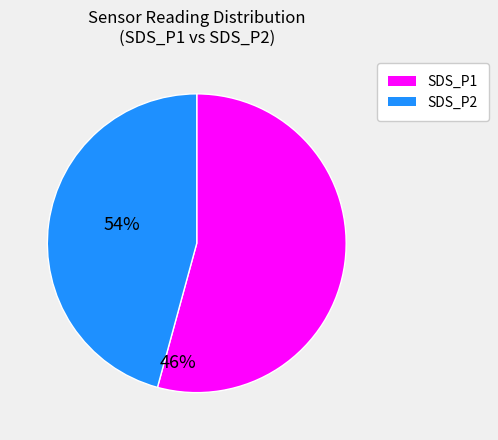

Is the sum of SDS_P2 and SDS_P1 greater than half?

Yes